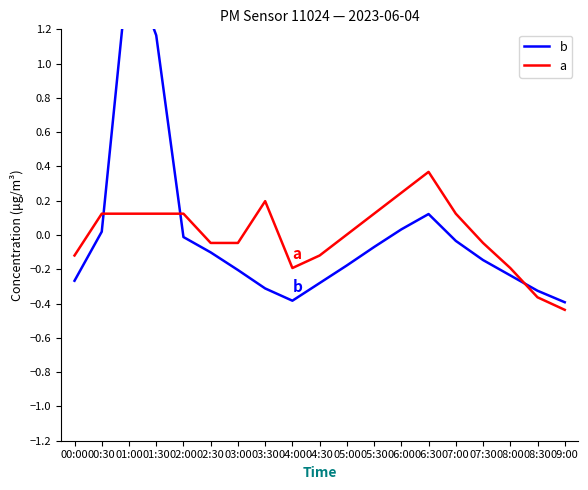

Reading right to left, transcribe all the data shown in this chart.

b: -0.4	-0.3	-0.2	-0.1	-0.0	0.1	0.0	-0.1	-0.2	-0.3	-0.4	-0.3	-0.2	-0.1	-0.0	1.2	1.6	0.0	-0.3
a: -0.4	-0.4	-0.2	-0.0	0.1	0.4	0.2	0.1	0.0	-0.1	-0.2	0.2	-0.0	-0.0	0.1	0.1	0.1	0.1	-0.1